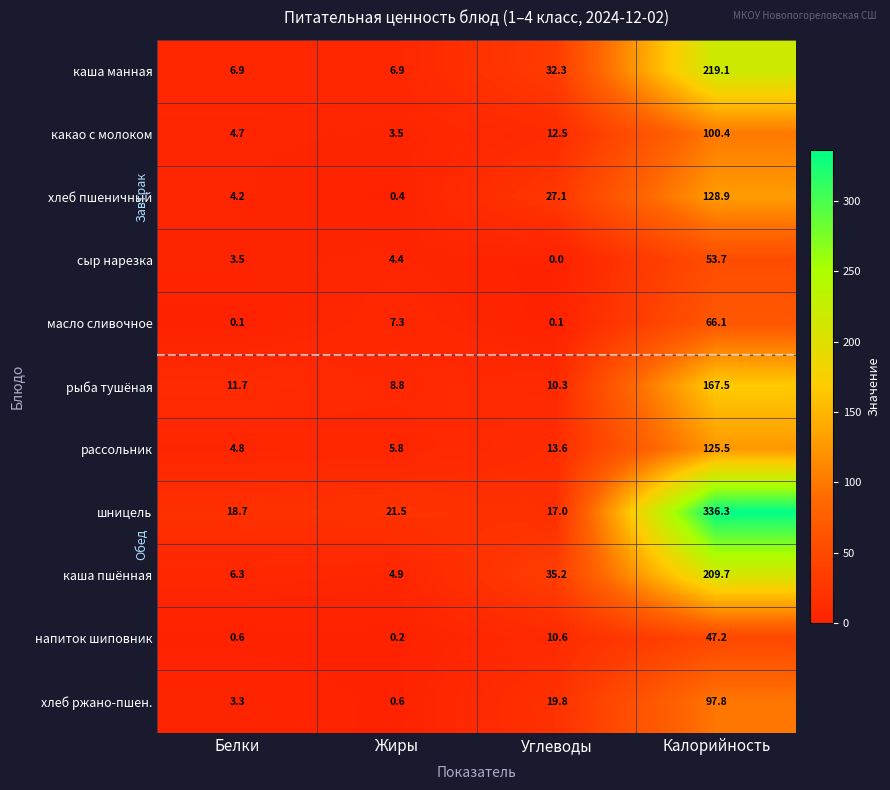

Which series changed the most between Белки and Калорийность?

шницель